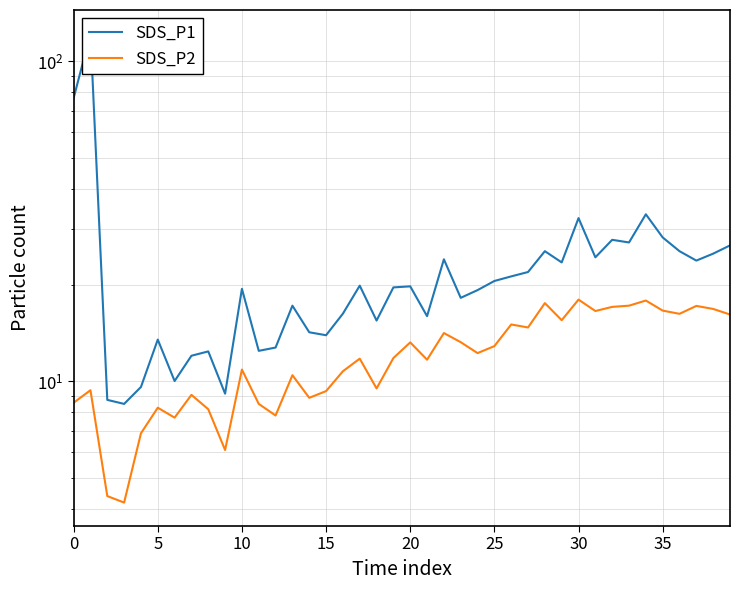

What is the spread (max minus min) of values at 38?

8.2